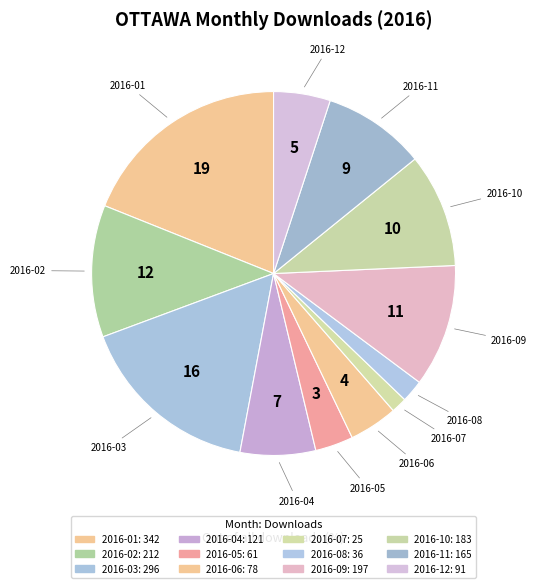

Does 2016-11 represent more than half of the total?

No